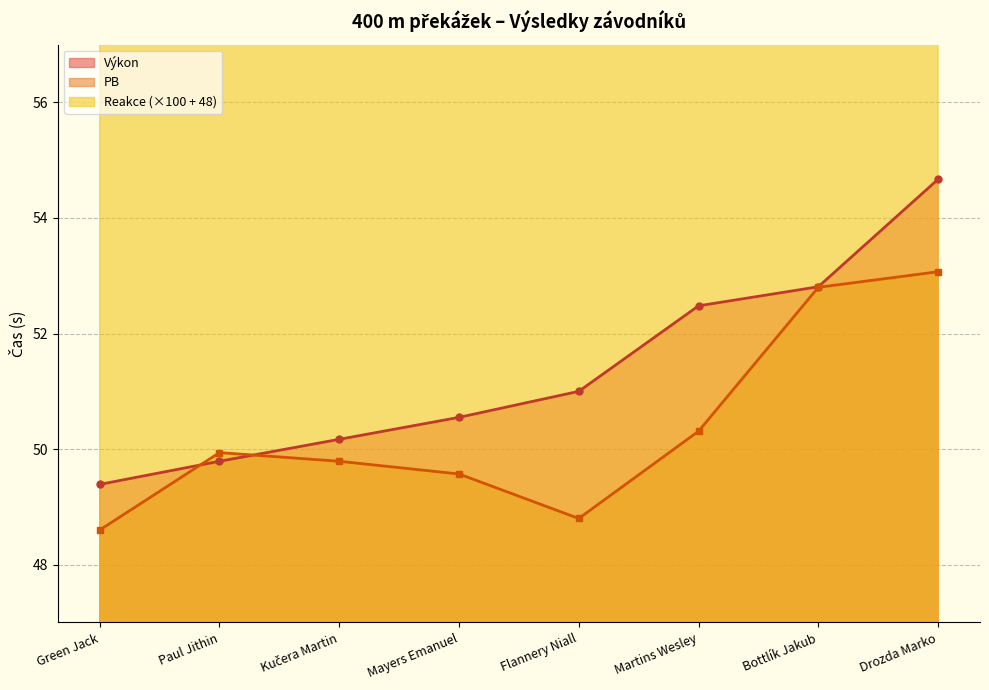

Does the chart display data point markers on the line(s)?

Yes